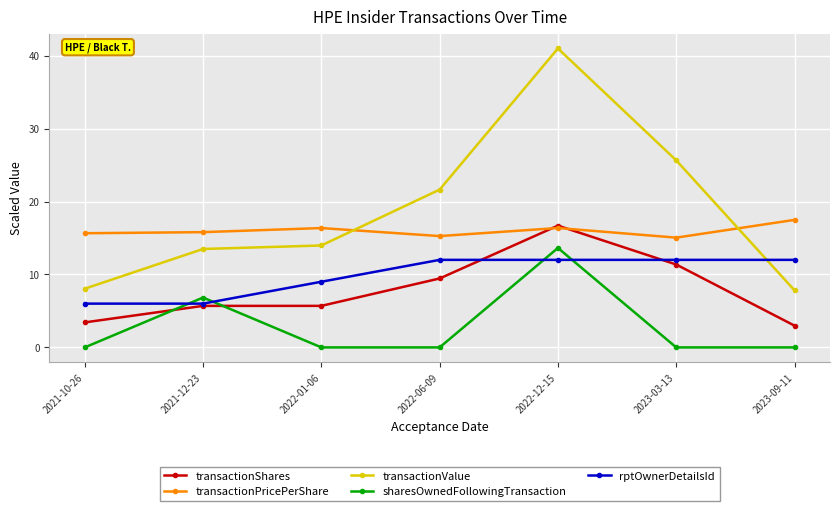

Which series has the largest total across all categories?

transactionValue